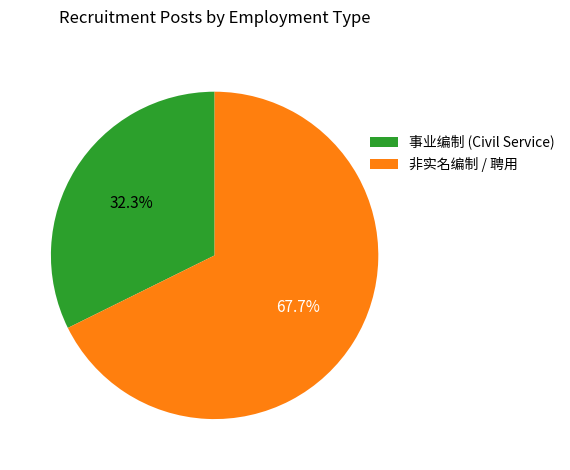

What is the smallest slice in the pie chart?

事业编制 (Civil Service)